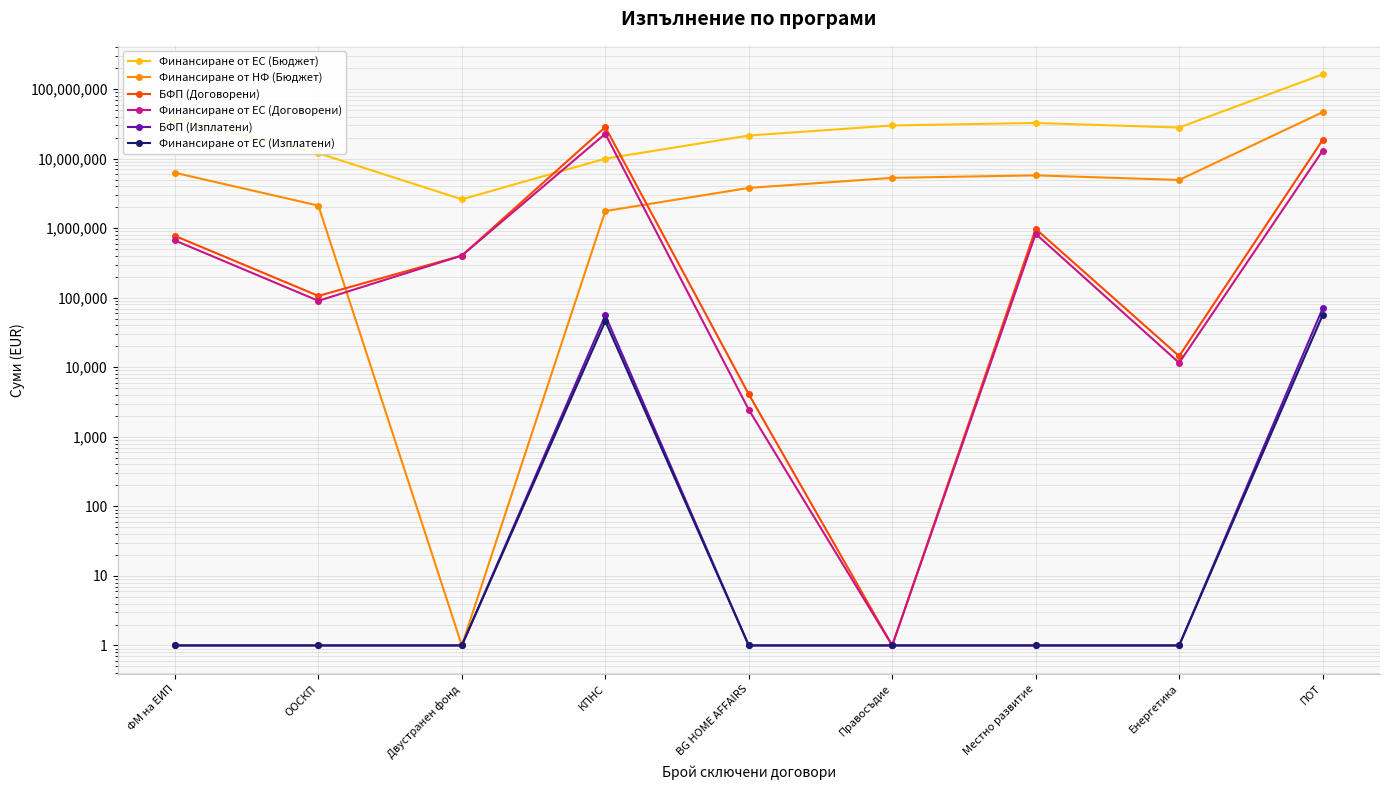

What is the total value across all series at Енергетика?

32967223.2